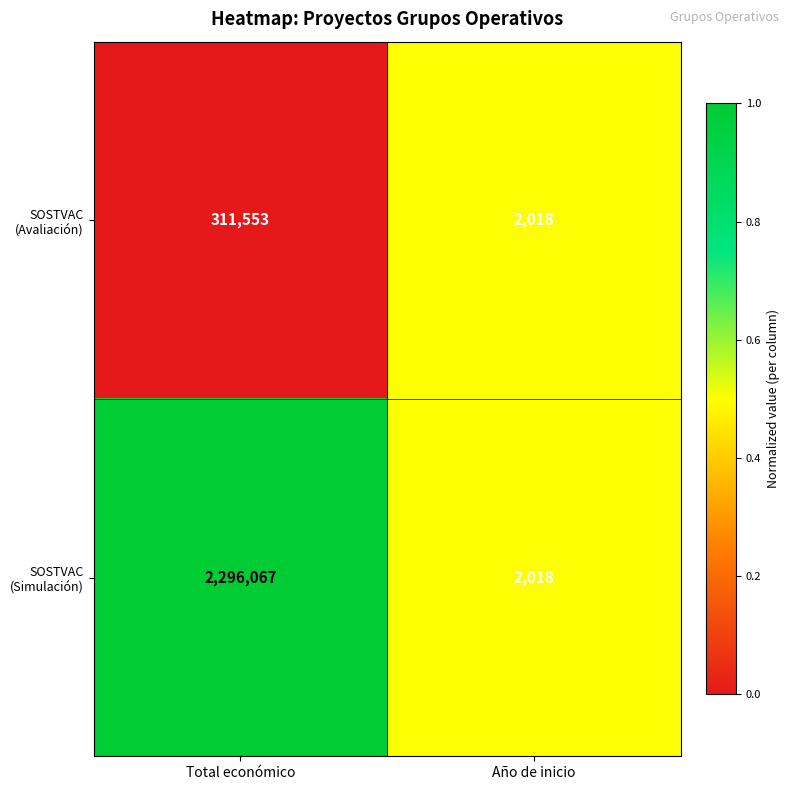

What is the difference between the highest and lowest values at Total económico?

1984514